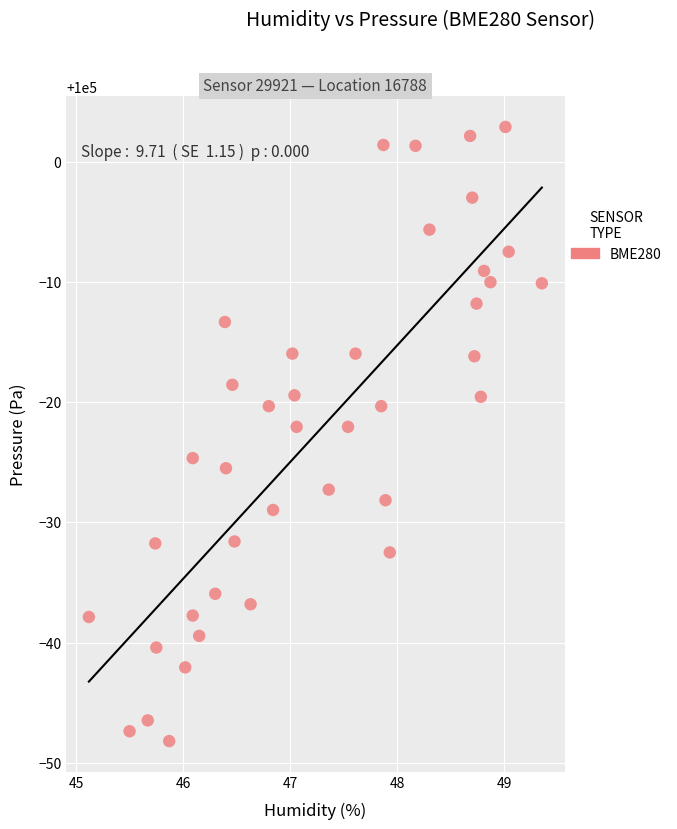

What is the range of X values (max minus min)?

4.2